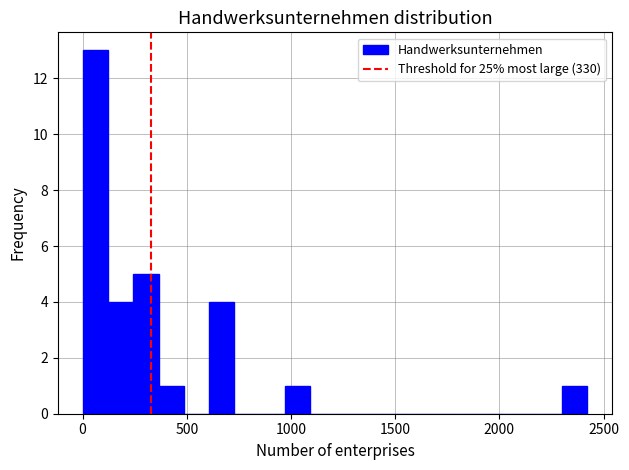

Around what value on the x-axis is the tallest bar? Give the approximate position of its centre, as read against the axis.

50